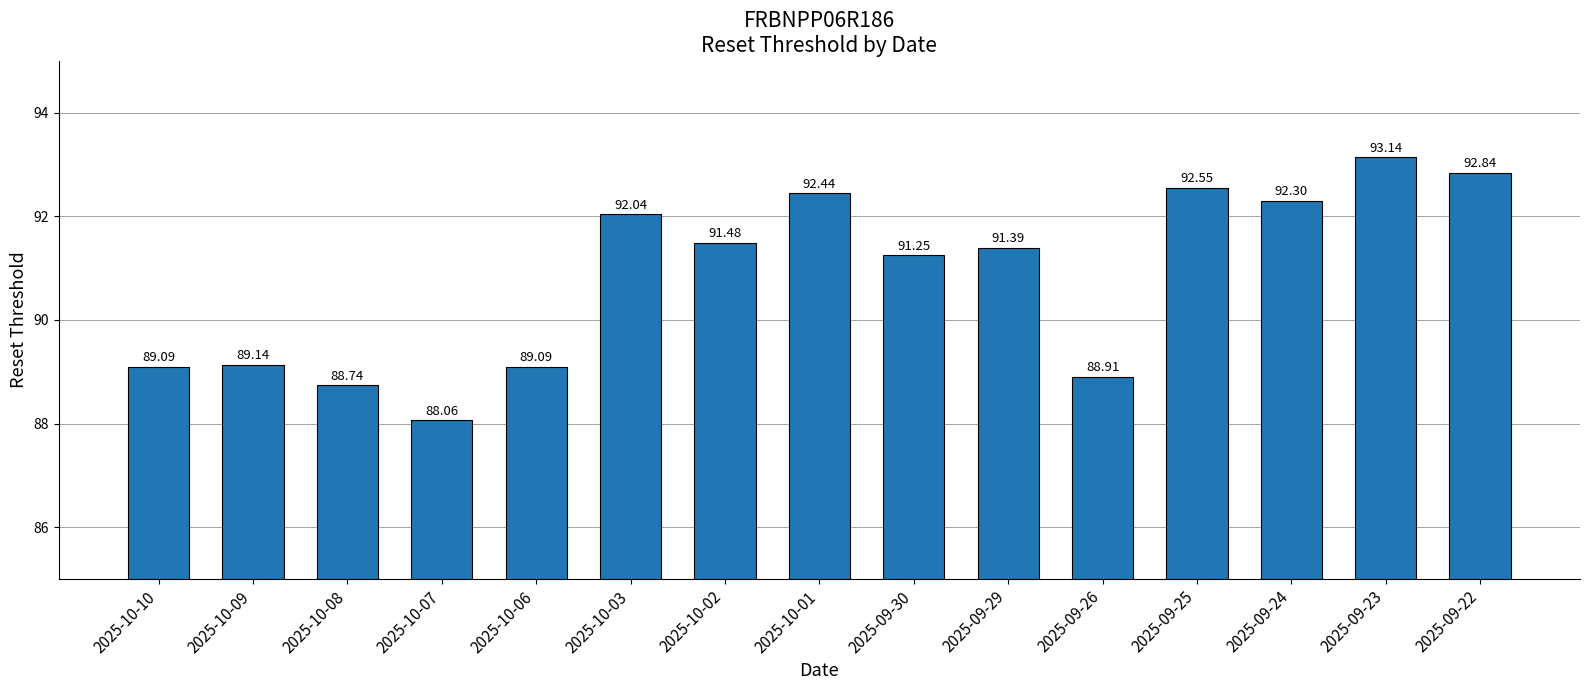

What is the sum of the values at 2025-09-25 and 2025-09-30?

183.8